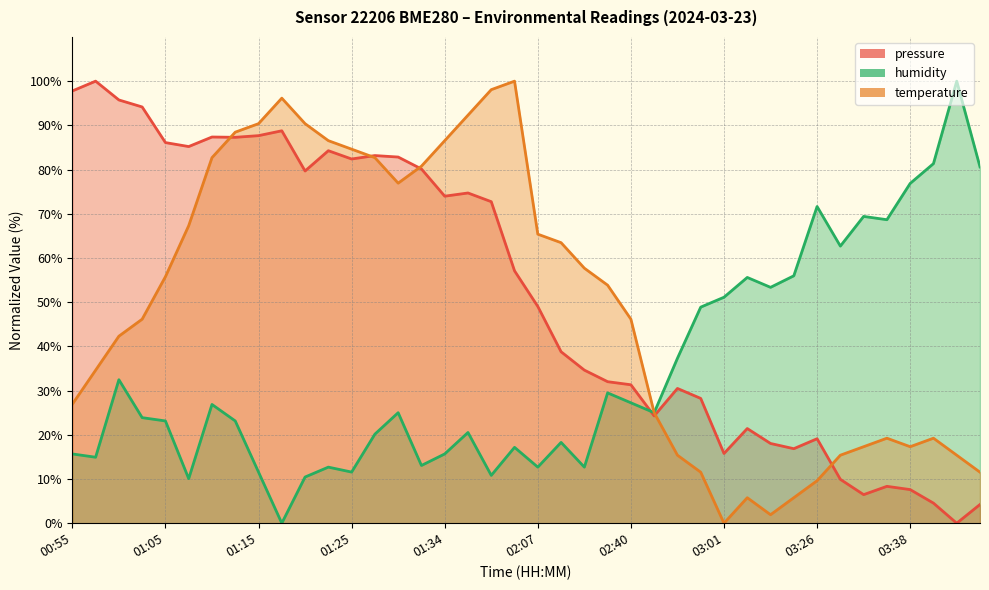

What is the value of the humidity point at the 21st from the left?

12.7